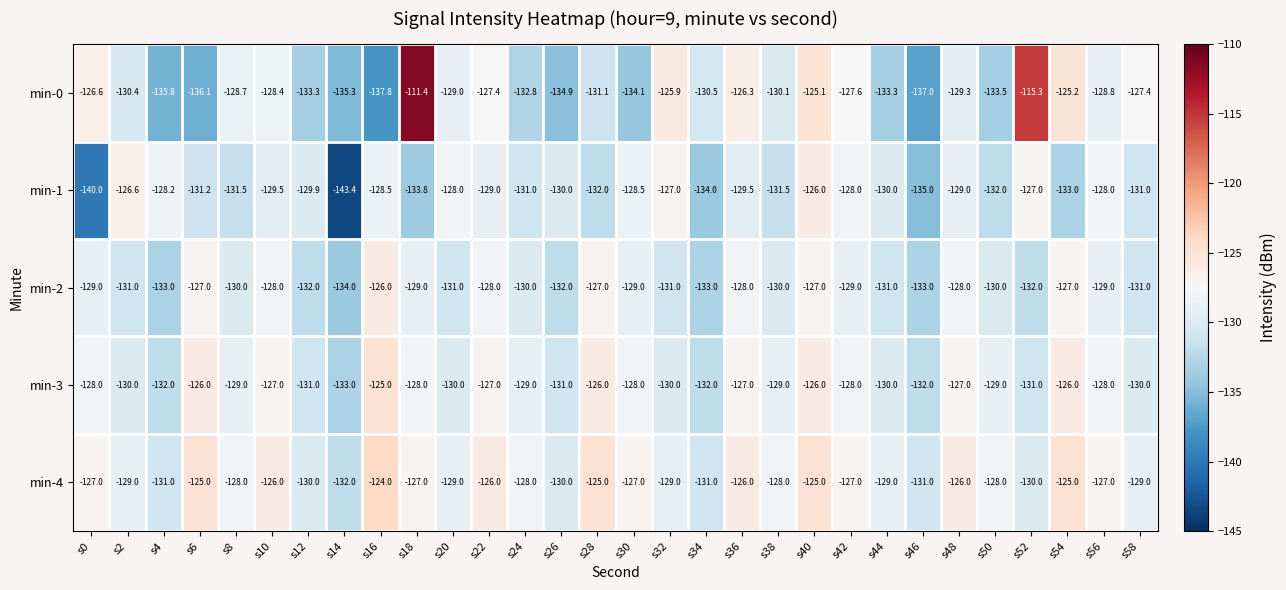

The min-4 series shows -225.6 at s32. True or false?

False